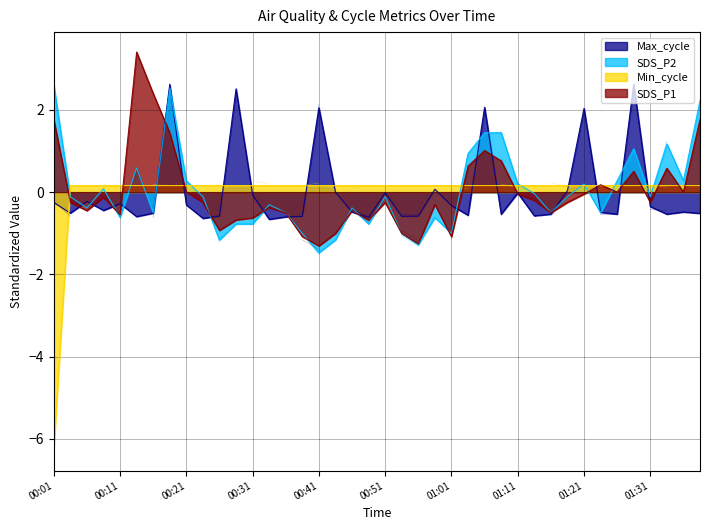

Reading left to right, list all the values displayed in this chart.

SDS_P1: 00:01=1.8	00:04=-0.2	00:06=-0.5	00:08=-0.1	00:11=-0.6	00:13=3.4	00:16=2.4	00:18=1.4	00:21=0.0	00:23=-0.2	00:26=-0.9	00:28=-0.7	00:31=-0.6	00:34=-0.4	00:36=-0.5	00:39=-1.1	00:41=-1.3	00:44=-1.0	00:46=-0.5	00:49=-0.7	00:51=-0.2	00:54=-1.0	00:56=-1.3	00:59=-0.3	01:01=-1.1	01:04=0.6	01:06=1.0	01:09=0.8	01:11=-0.0	01:14=-0.2	01:16=-0.5	01:19=-0.2	01:21=-0.0	01:23=0.2	01:26=0.0	01:28=0.5	01:31=-0.2	01:33=0.6	01:36=0.0	01:38=1.8
SDS_P2: 00:01=2.6	00:04=-0.1	00:06=-0.4	00:08=0.1	00:11=-0.6	00:13=0.6	00:16=-0.5	00:18=2.5	00:21=0.3	00:23=-0.1	00:26=-1.2	00:28=-0.8	00:31=-0.8	00:34=-0.3	00:36=-0.5	00:39=-1.0	00:41=-1.5	00:44=-1.2	00:46=-0.4	00:49=-0.8	00:51=-0.1	00:54=-1.0	00:56=-1.3	00:59=-0.6	01:01=-1.0	01:04=0.9	01:06=1.4	01:09=1.4	01:11=0.2	01:14=-0.0	01:16=-0.5	01:19=-0.1	01:21=0.2	01:23=-0.5	01:26=0.3	01:28=1.1	01:31=-0.1	01:33=1.2	01:36=0.3	01:38=2.2
Min_cycle: 00:01=-6.2	00:04=0.2	00:06=0.2	00:08=0.2	00:11=0.2	00:13=0.2	00:16=0.2	00:18=0.2	00:21=0.2	00:23=0.2	00:26=0.2	00:28=0.2	00:31=0.2	00:34=0.2	00:36=0.2	00:39=0.2	00:41=0.2	00:44=0.2	00:46=0.2	00:49=0.2	00:51=0.2	00:54=0.2	00:56=0.2	00:59=0.2	01:01=0.2	01:04=0.2	01:06=0.2	01:09=0.2	01:11=0.2	01:14=0.2	01:16=0.2	01:19=0.2	01:21=0.2	01:23=0.2	01:26=0.2	01:28=0.2	01:31=0.2	01:33=0.2	01:36=0.2	01:38=0.2
Max_cycle: 00:01=-0.3	00:04=-0.5	00:06=-0.2	00:08=-0.4	00:11=-0.3	00:13=-0.6	00:16=-0.5	00:18=2.6	00:21=-0.3	00:23=-0.6	00:26=-0.6	00:28=2.5	00:31=-0.1	00:34=-0.7	00:36=-0.6	00:39=-0.6	00:41=2.1	00:44=-0.0	00:46=-0.5	00:49=-0.6	00:51=-0.0	00:54=-0.6	00:56=-0.6	00:59=0.1	01:01=-0.3	01:04=-0.6	01:06=2.1	01:09=-0.5	01:11=-0.0	01:14=-0.6	01:16=-0.5	01:19=0.0	01:21=2.0	01:23=-0.5	01:26=-0.5	01:28=2.6	01:31=-0.4	01:33=-0.5	01:36=-0.5	01:38=-0.5